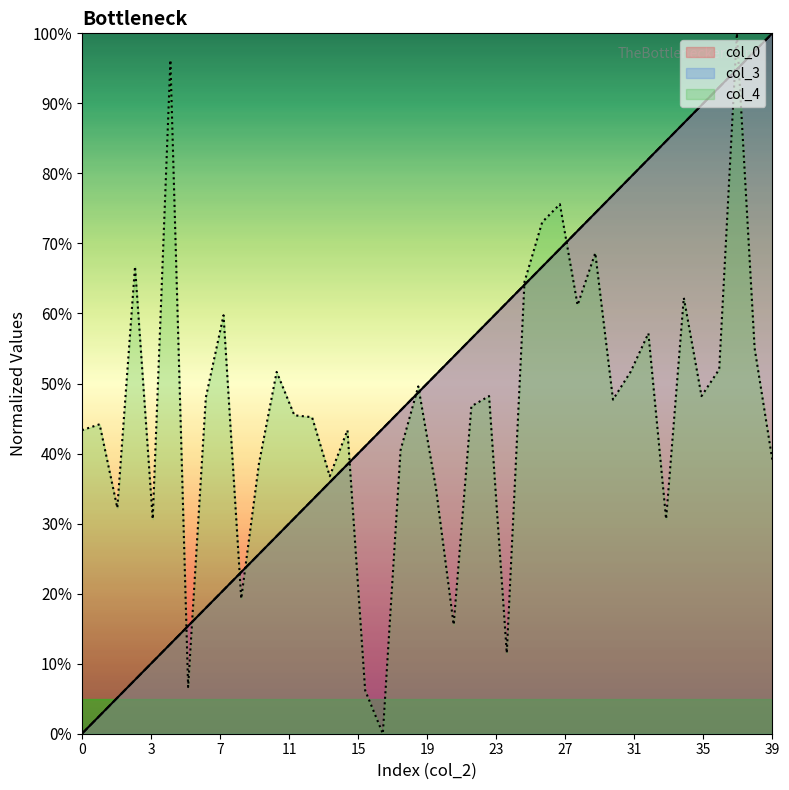

Which series has the largest total across all categories?

col_0